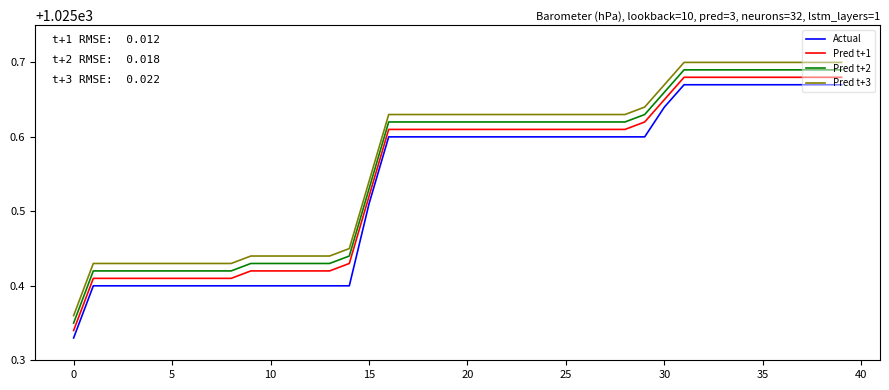

Does the chart have visible grid lines?

No